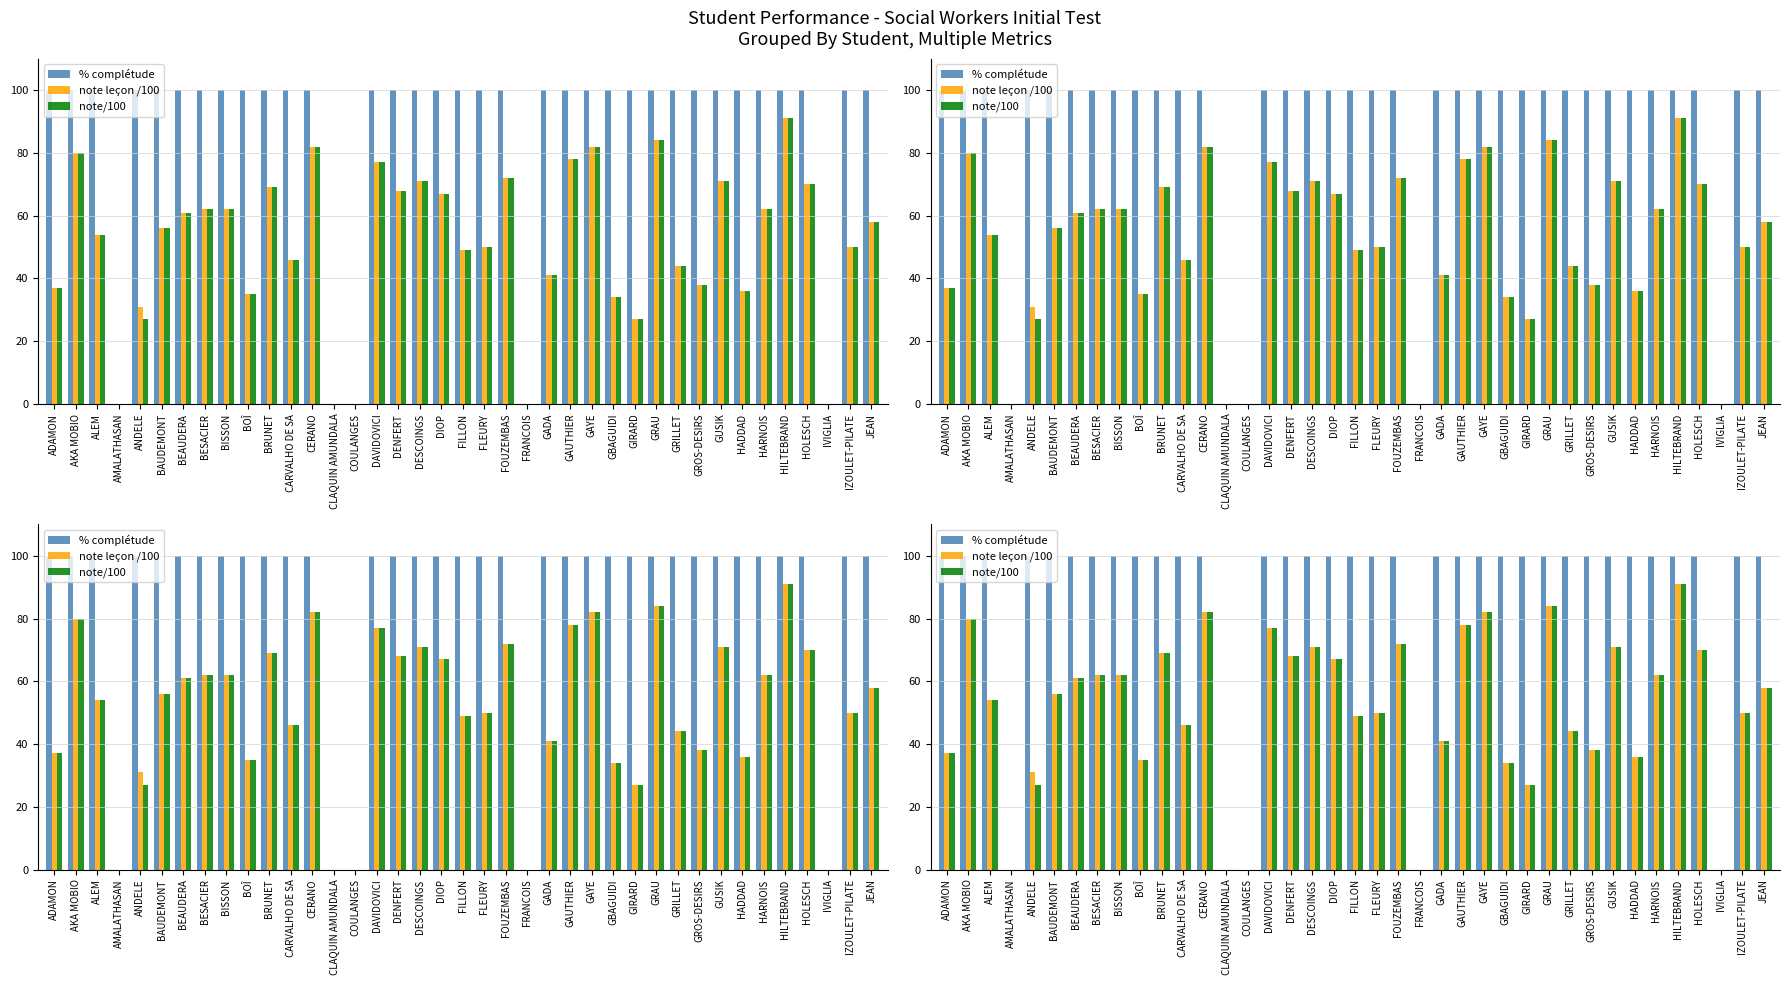

How many values in the % complétude series are below 100?

5